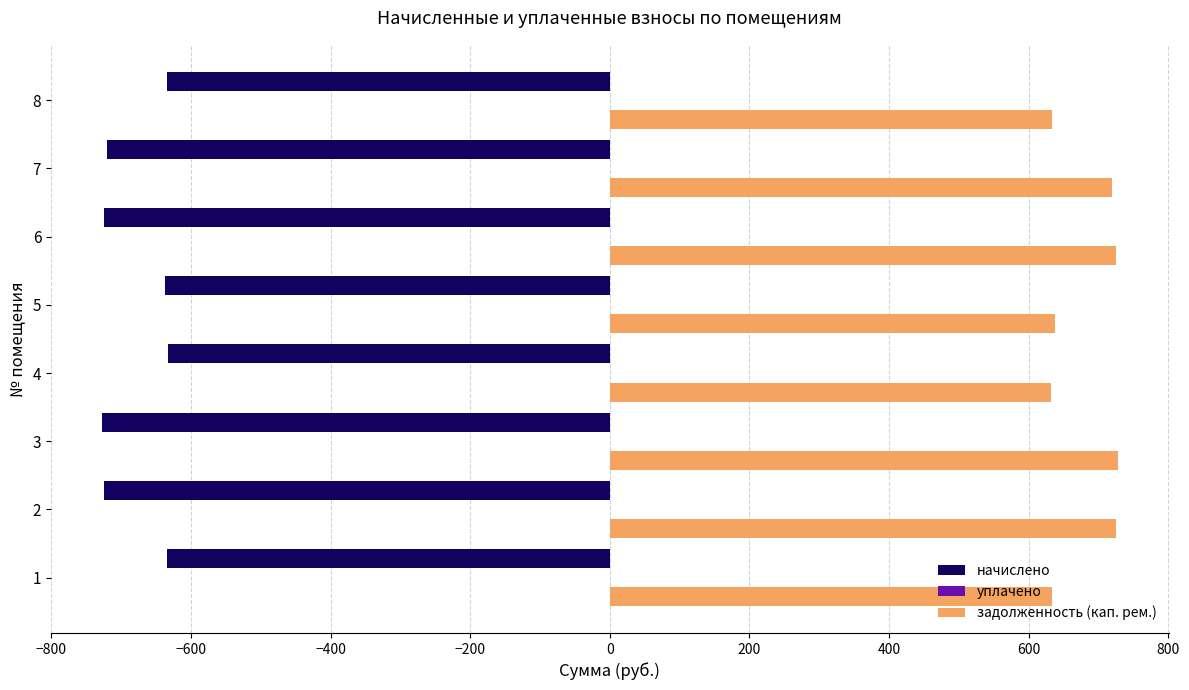

Rank the series by their maximum value, from highest to lowest.

задолженность (кап. рем.), начислено